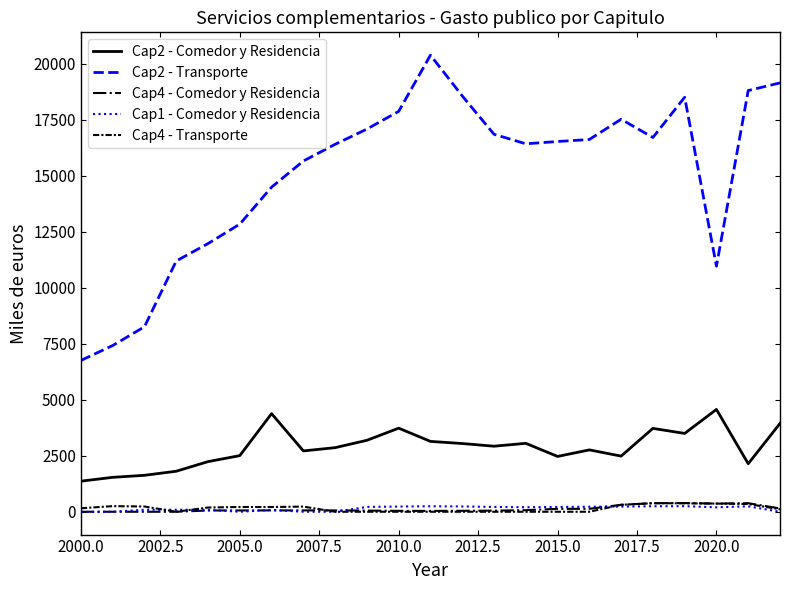

Which series has the largest total across all categories?

Cap2 - Transporte